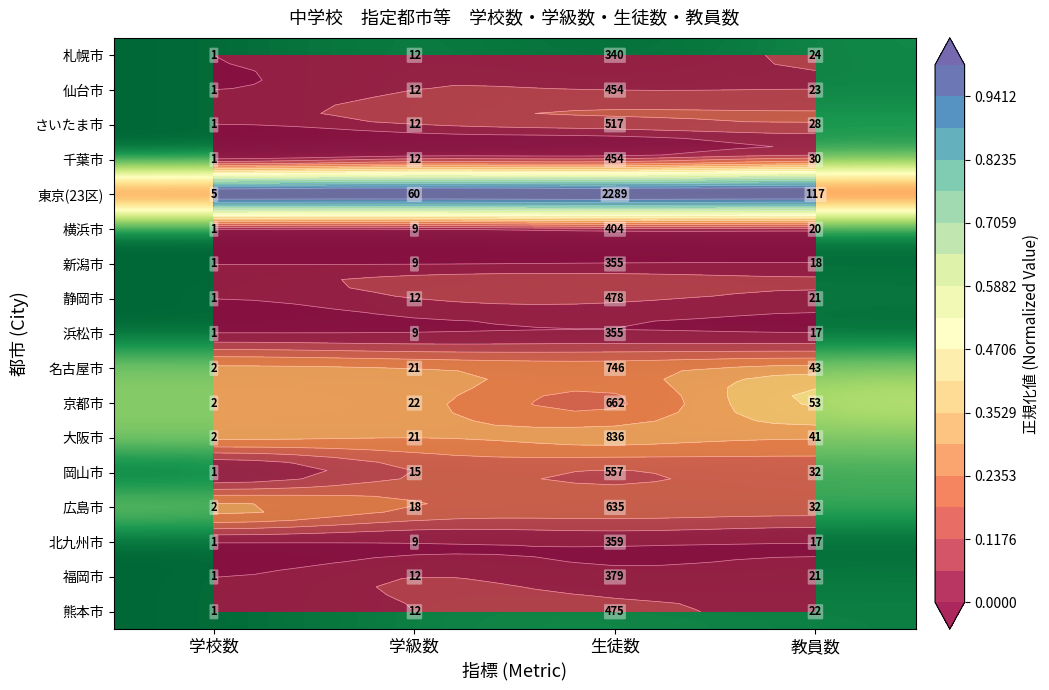

What is the total value across all series at 教員数?

2.7